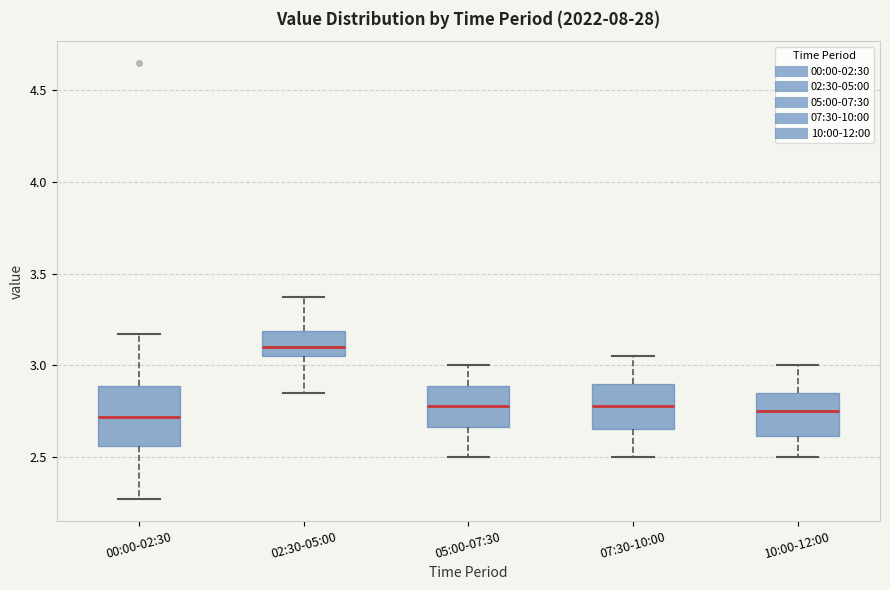

Where is the lower edge of the box for 00:00-02:30 on the y-axis? The values are not printed on the chart, so give them approximately, as read against the axis.

2.55